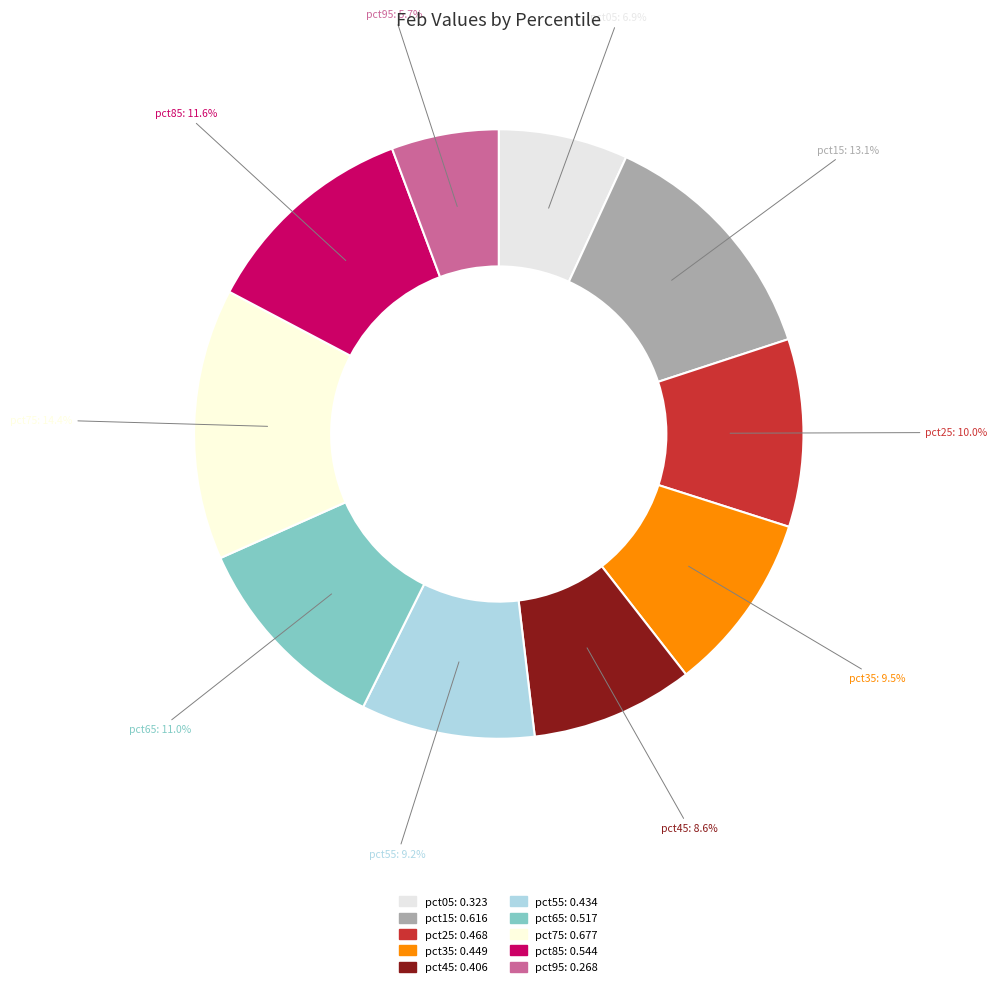

To the nearest percent, what percentage of the pie is pct65?

11%